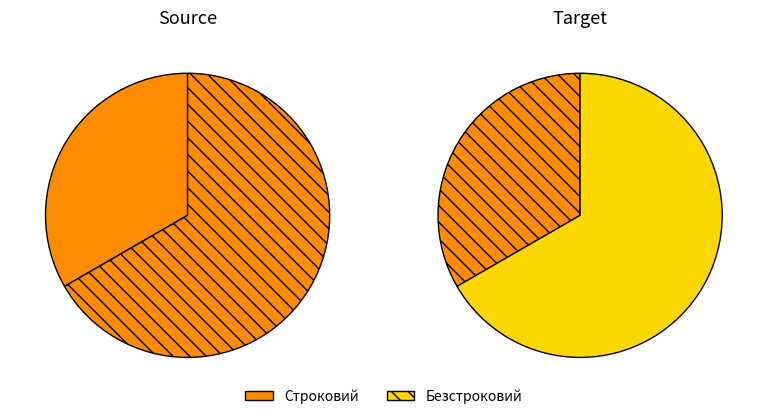

What is the ratio of the value at Безстроковий to the value at Строковий?

2.0